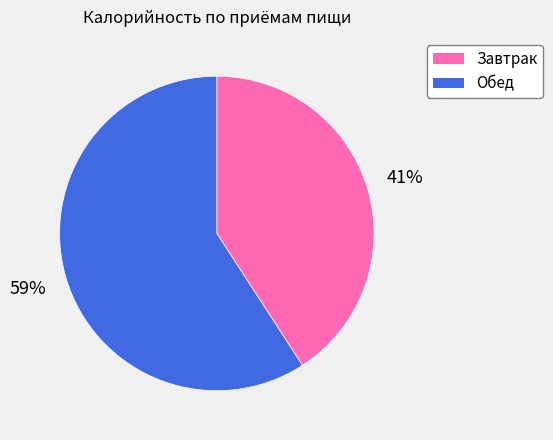

To the nearest percent, what is the difference between the Завтрак and Обед slice percentages?

18%